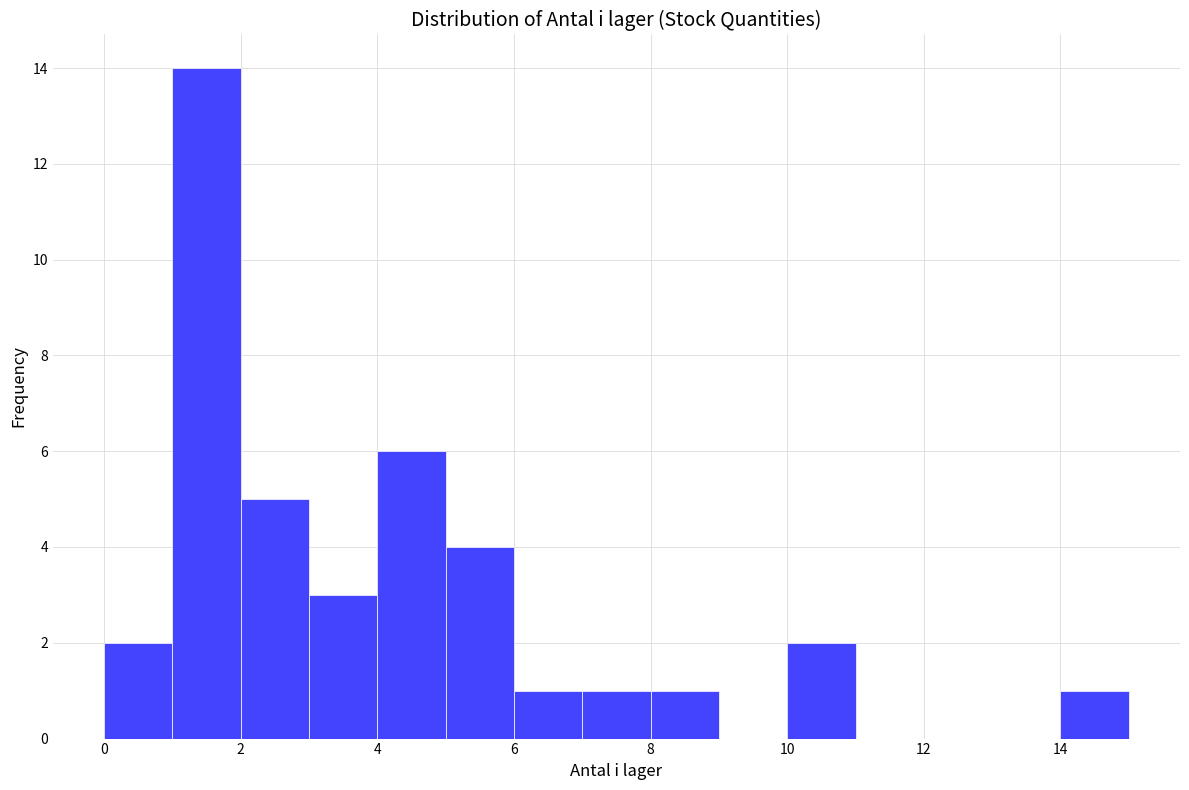

How tall is the bar that spans 4 to 5 on the x-axis? The values are not printed on the chart, so give them approximately, as read against the axis.

6